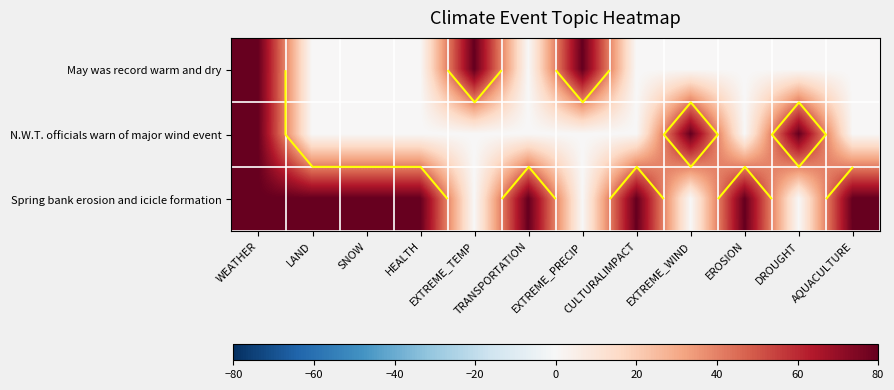

At how many categories does at least one series exceed 66?

12